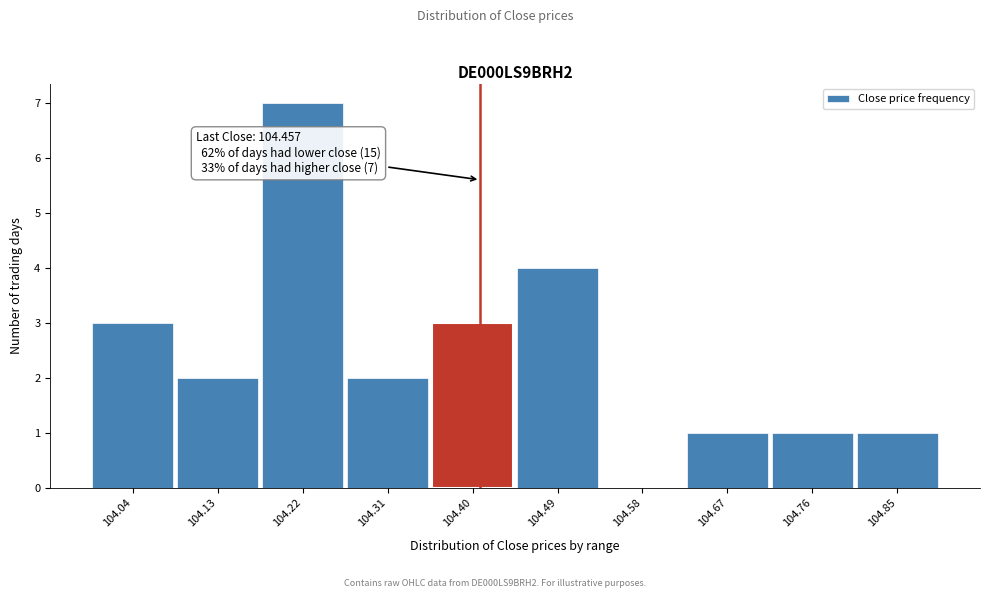

Reading right to left, what are all the values shown in this chart?

104.85=1	104.76=1	104.67=1	104.58=0	104.49=4	104.40=3	104.31=2	104.22=7	104.13=2	104.04=3